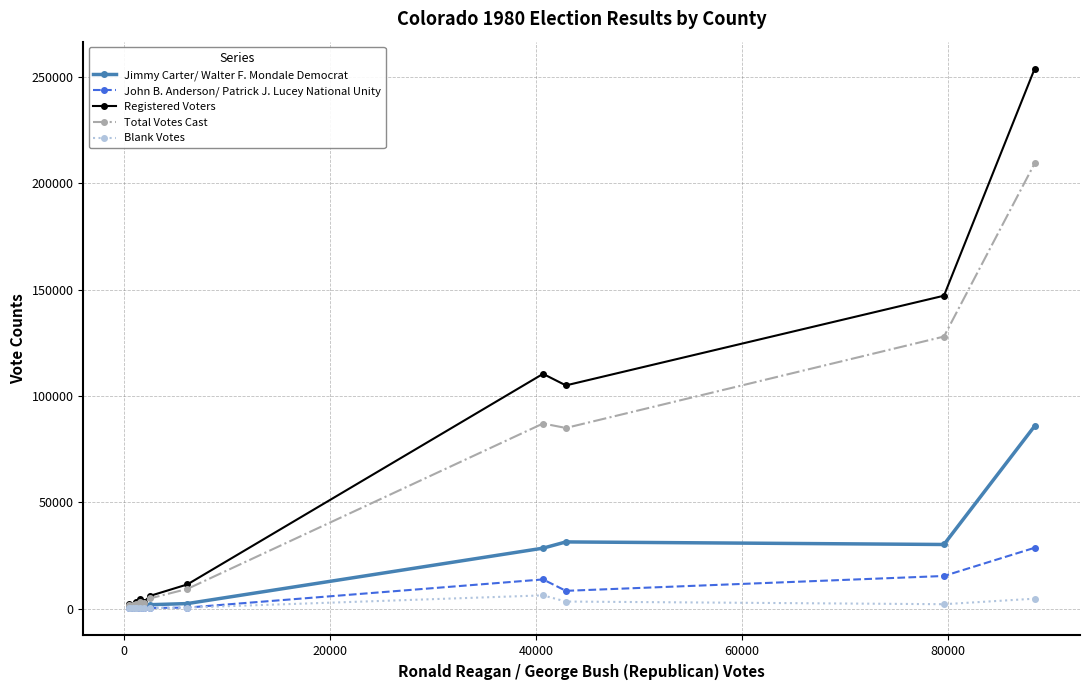

At how many categories does at least one series exceed 43284?

4